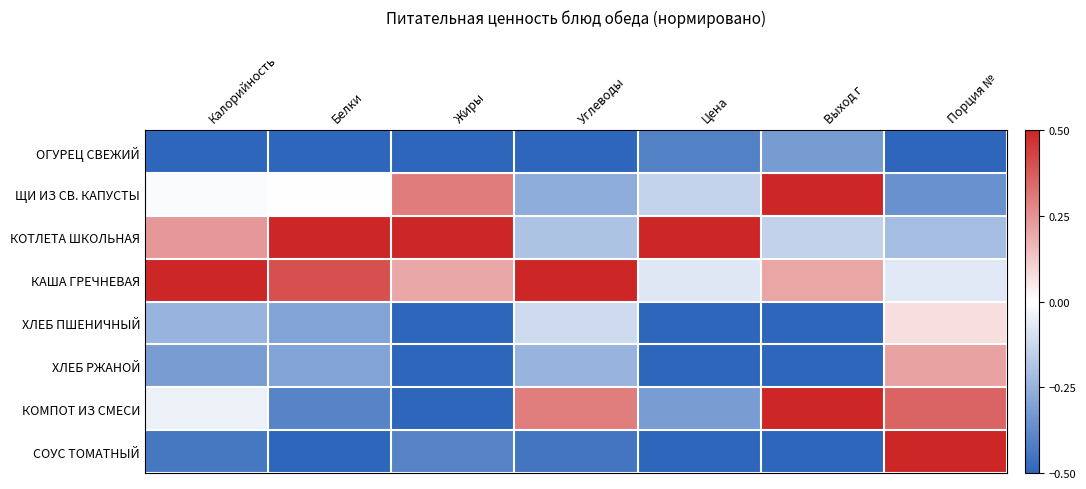

Which category has the highest value across all series?

Выход г